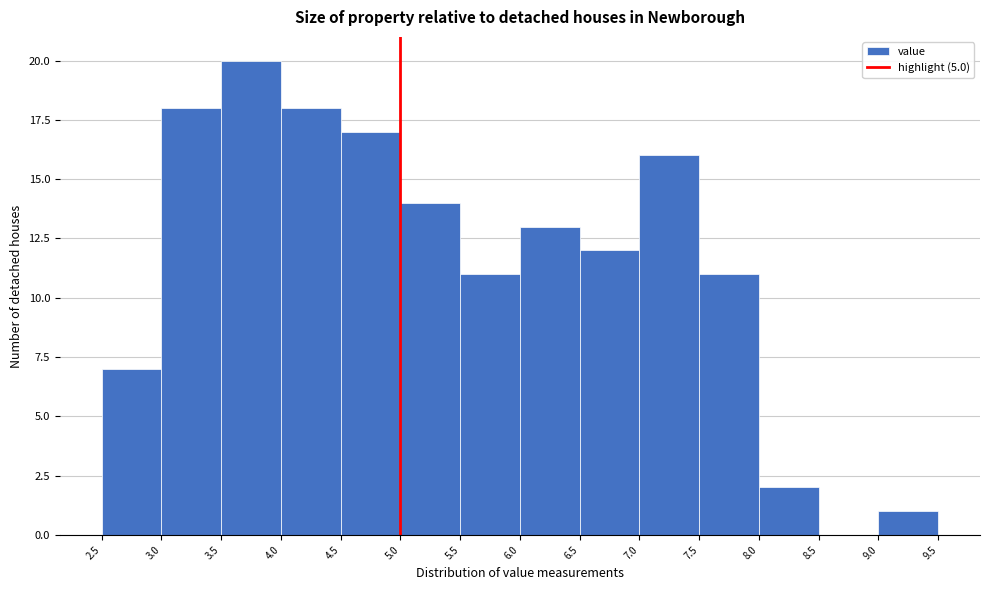

What is the height of the bar covering 5.0 to 5.5 on the x-axis? The values are not printed on the chart, so give them approximately, as read against the axis.

14